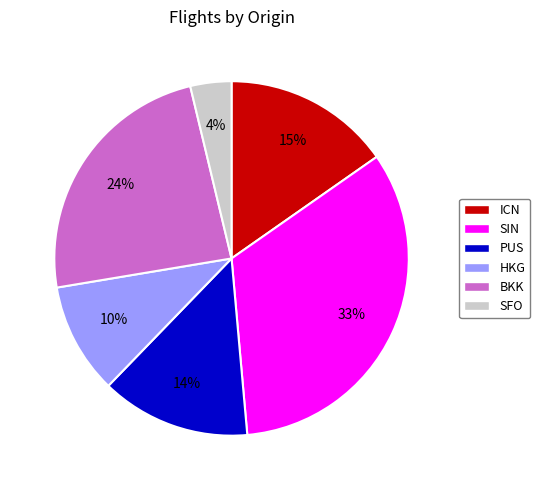

Is there any slice that represents more than half of the pie?

No